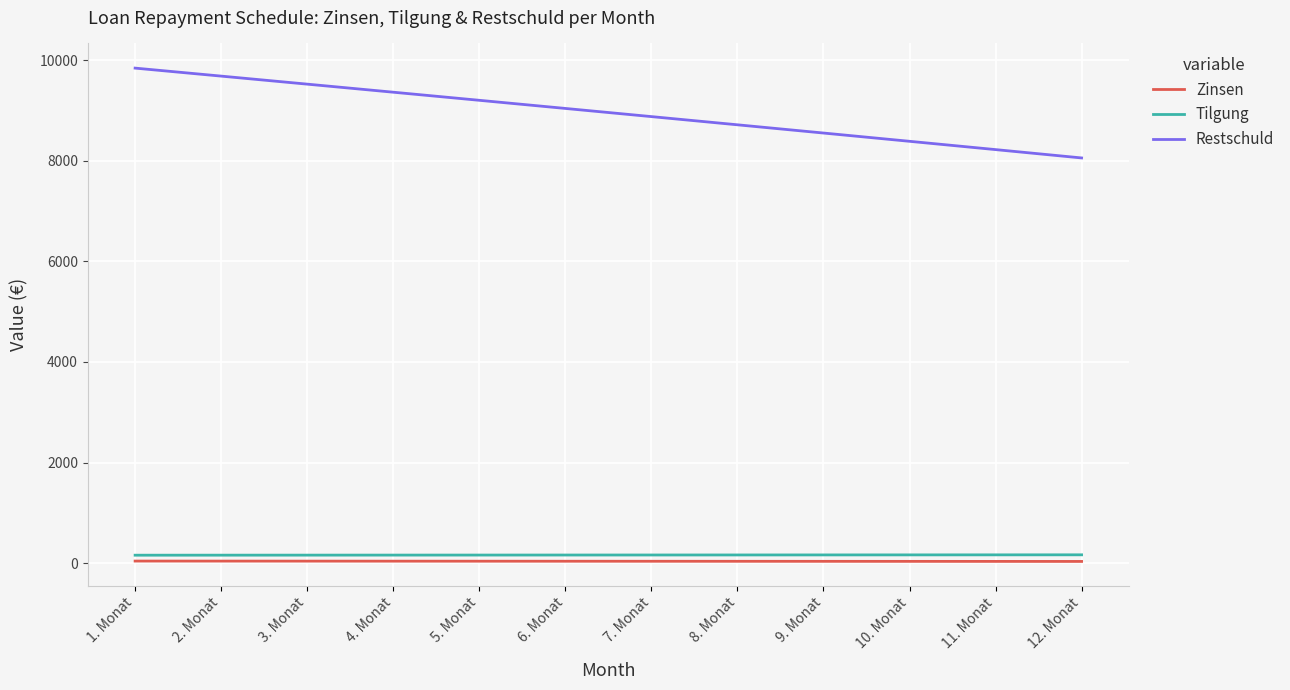

True or false: Zinsen and Restschuld intersect in this chart.

False